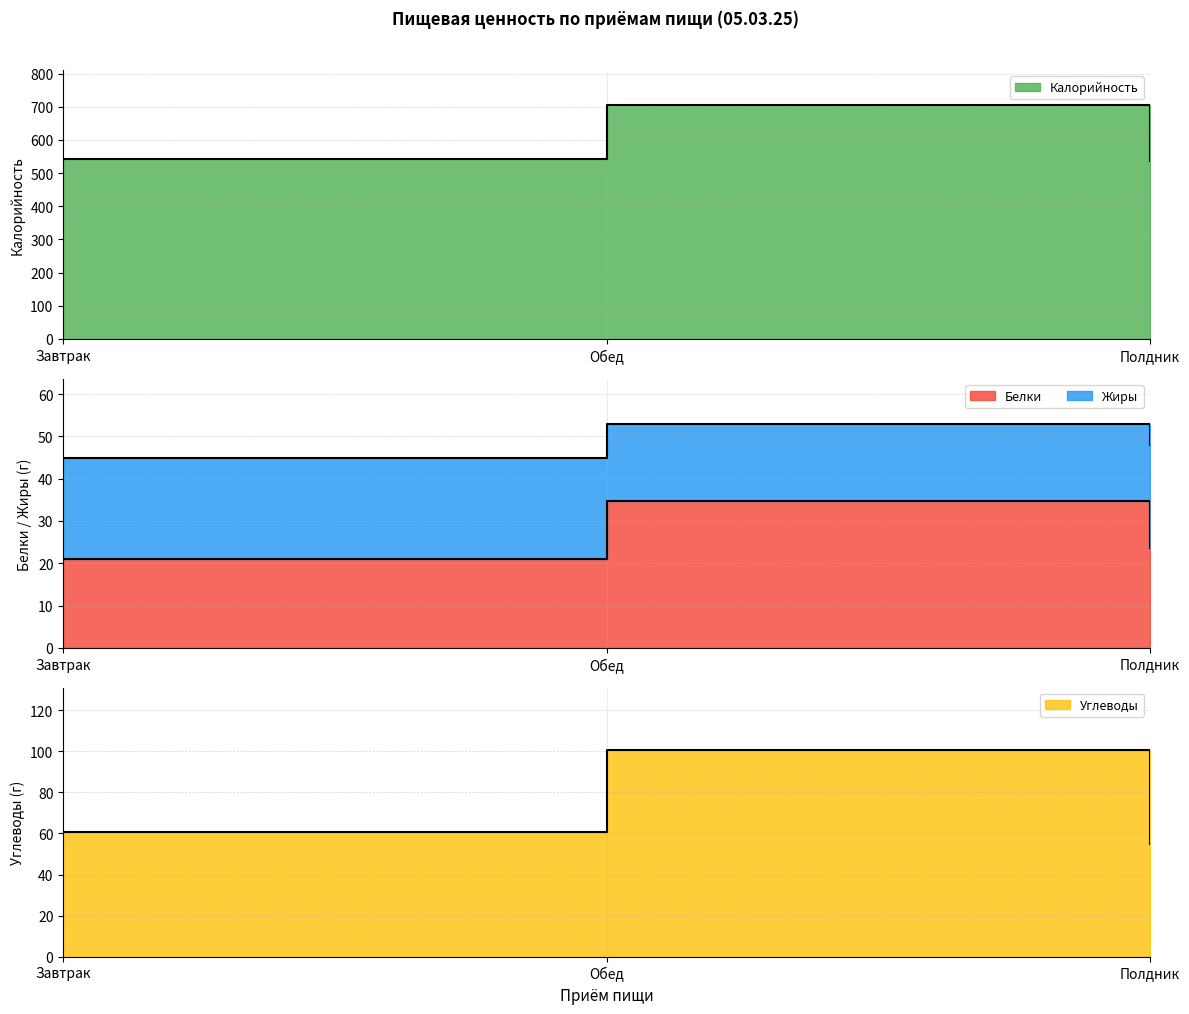

What is the minimum value for Жиры?

54.9